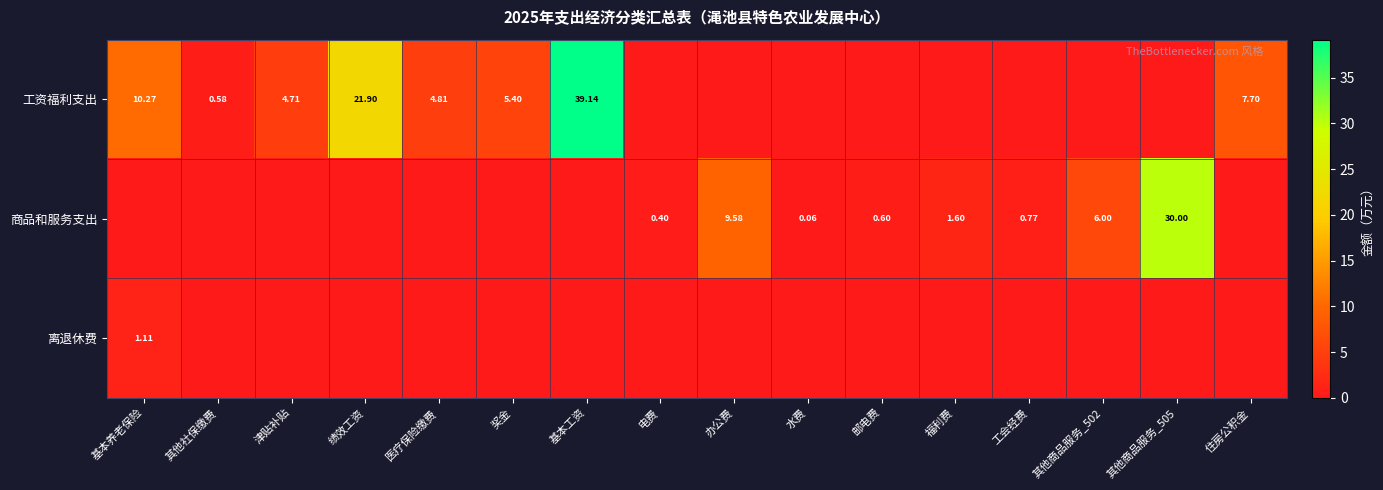

Which series has the largest range (max minus min)?

工资福利支出